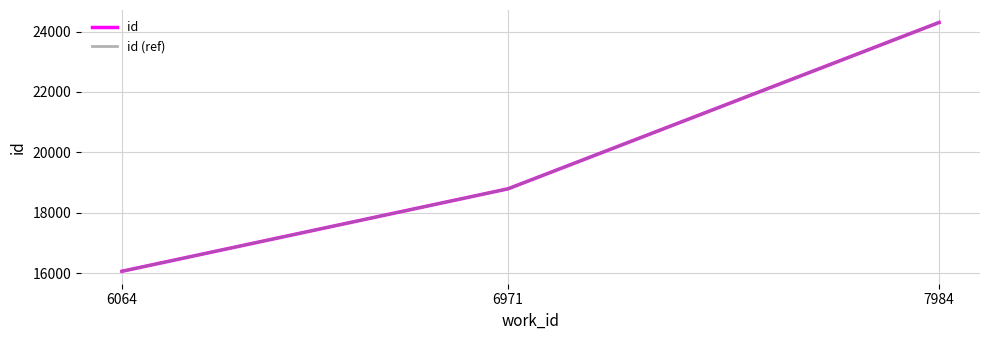

At how many categories does at least one series exceed 23440?

1